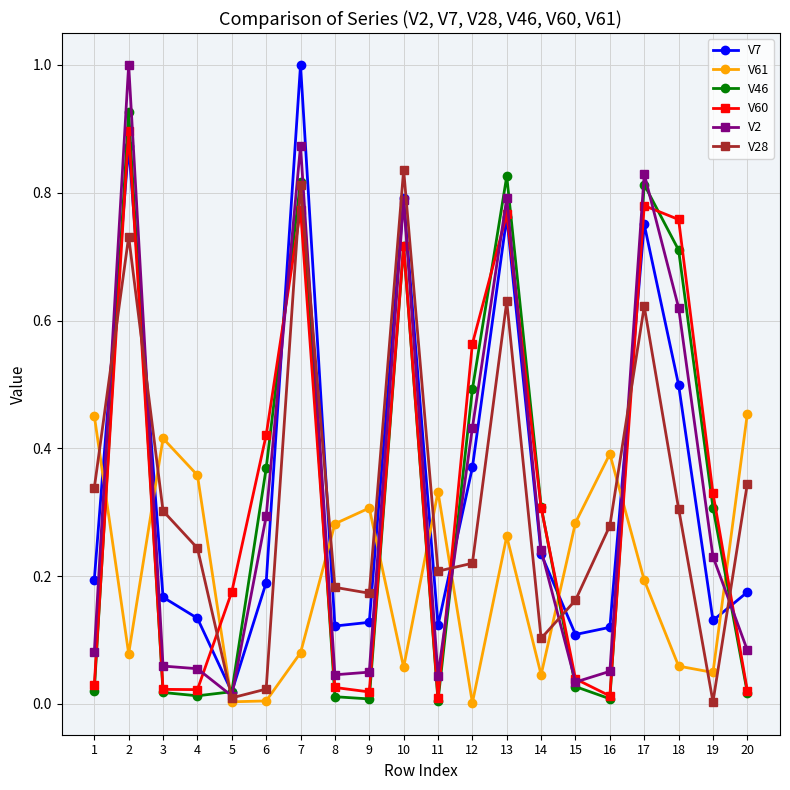

At which category does V61 reach its first local valley?

2